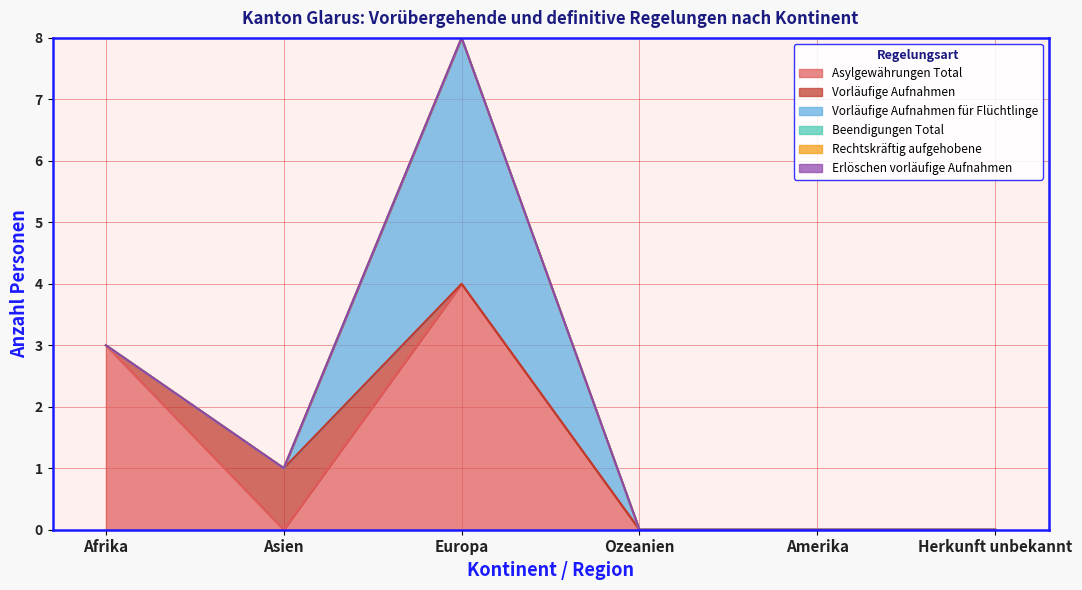

Reading left to right, transcribe all the data shown in this chart.

Asylgewährungen Total: 3	0	4	0	0	0
Vorläufige Aufnahmen: 0	1	0	0	0	0
Vorläufige Aufnahmen für Flüchtlinge: 0	0	4	0	0	0
Beendigungen Total: 0	0	0	0	0	0
Rechtskräftig aufgehobene: 0	0	0	0	0	0
Erlöschen vorläufige Aufnahmen: 0	0	0	0	0	0